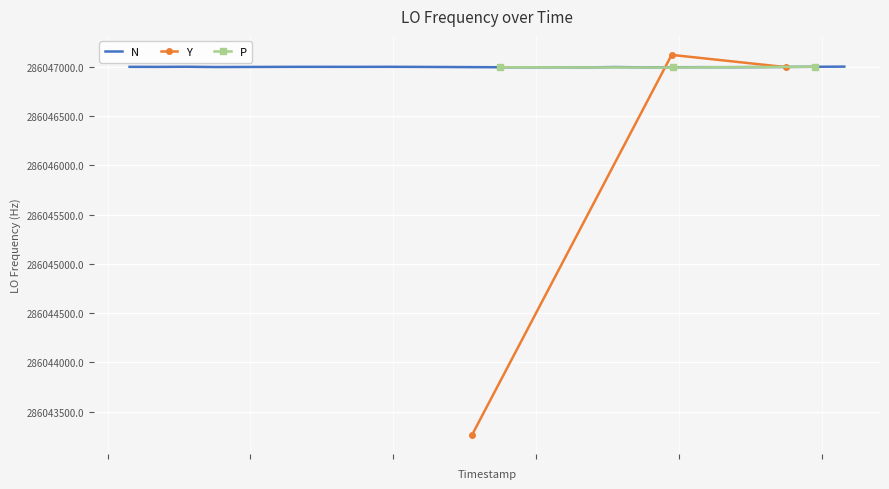

Between which two adjacent categories do N and P first intersect?

1 and 2